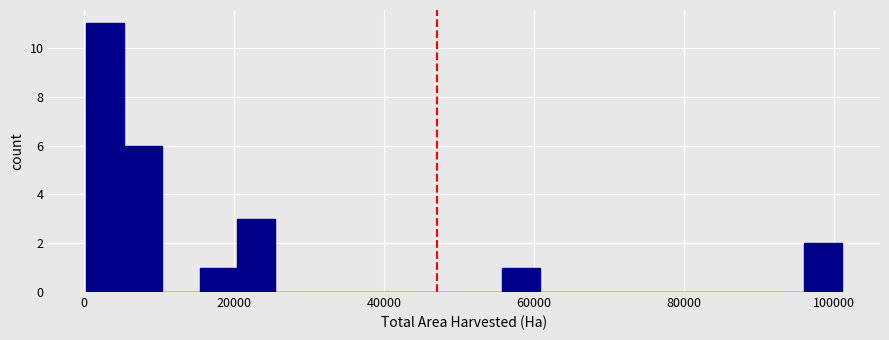

Read against the x-axis, roughly where is the centre of the tallest bar?

2000